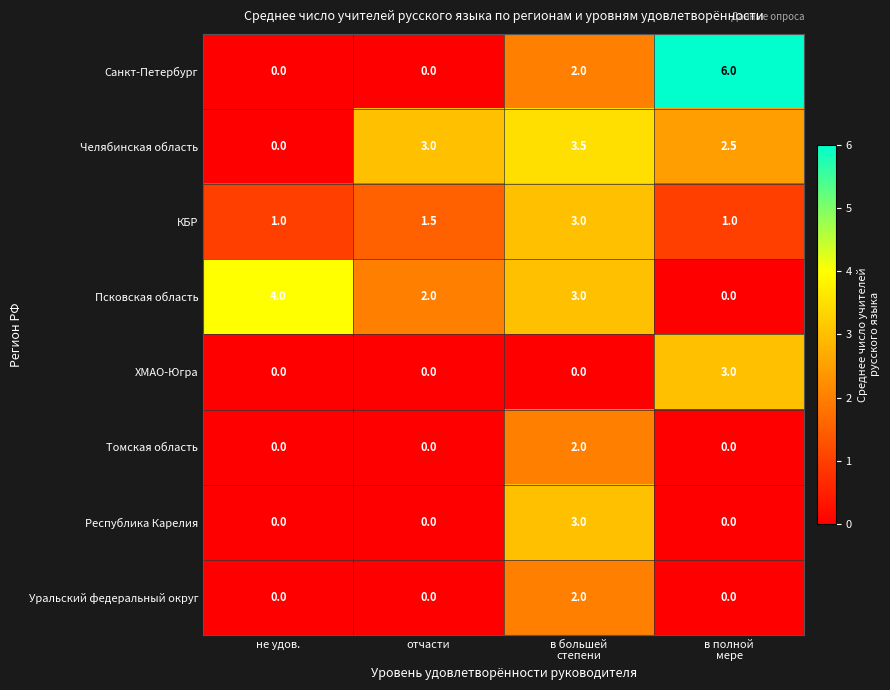

What is the highest value of the Республика Карелия series?

3.0